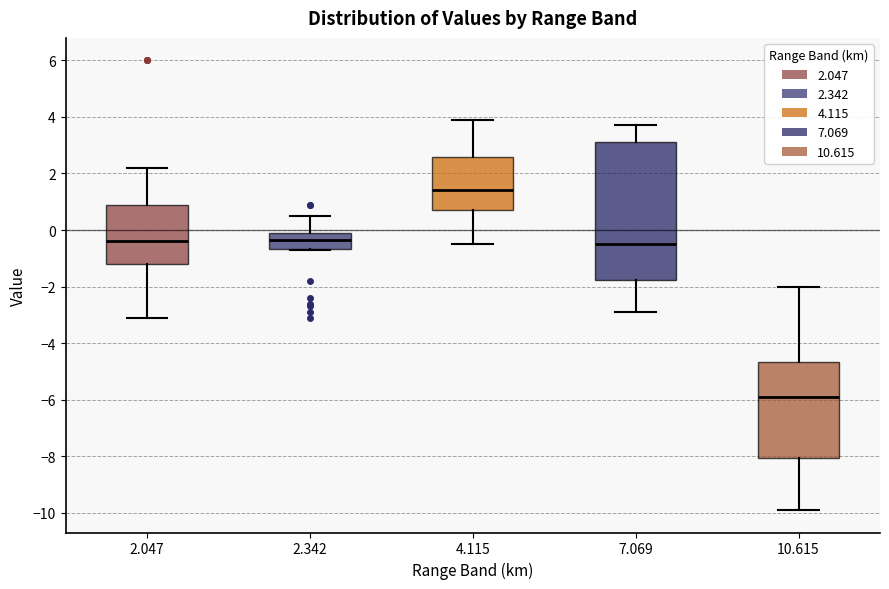

Where is the upper edge of the box at x = 7.069 on the y-axis? The values are not printed on the chart, so give them approximately, as read against the axis.

3.2